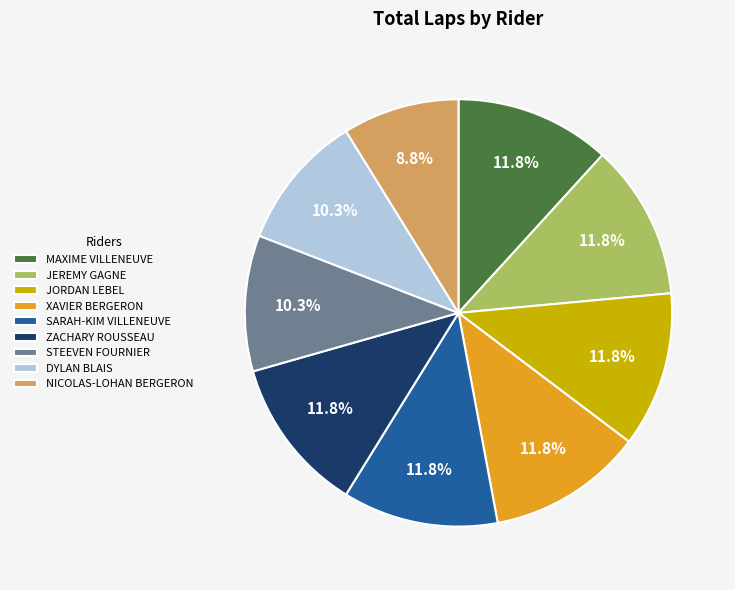

To the nearest percent, what percentage of the pie is MAXIME VILLENEUVE?

12%